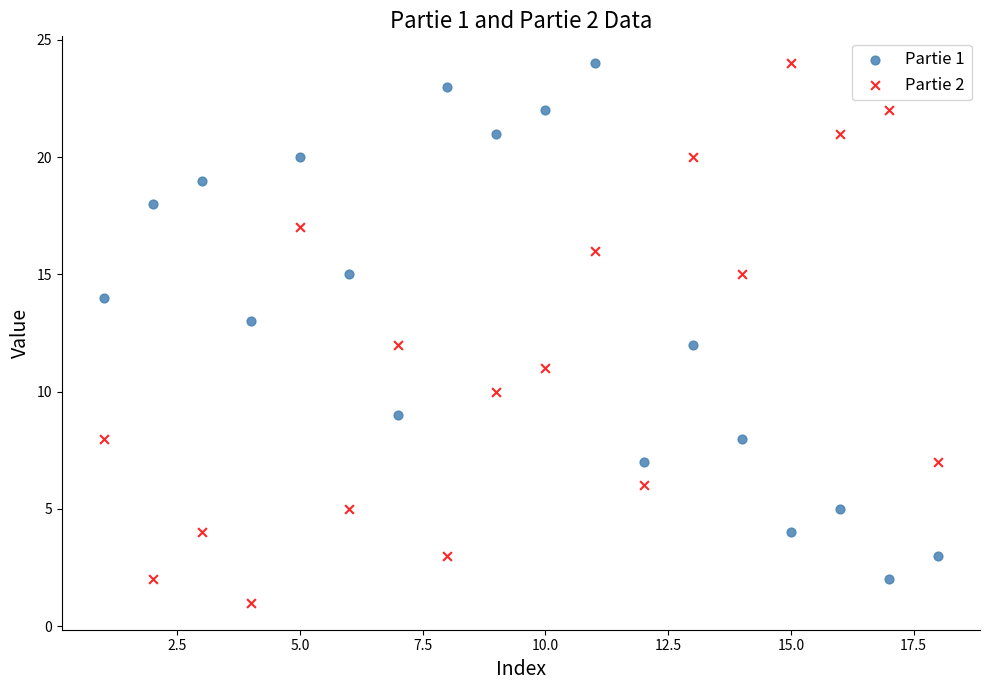

Across all data points, what is the range of X values (max minus min)?

17